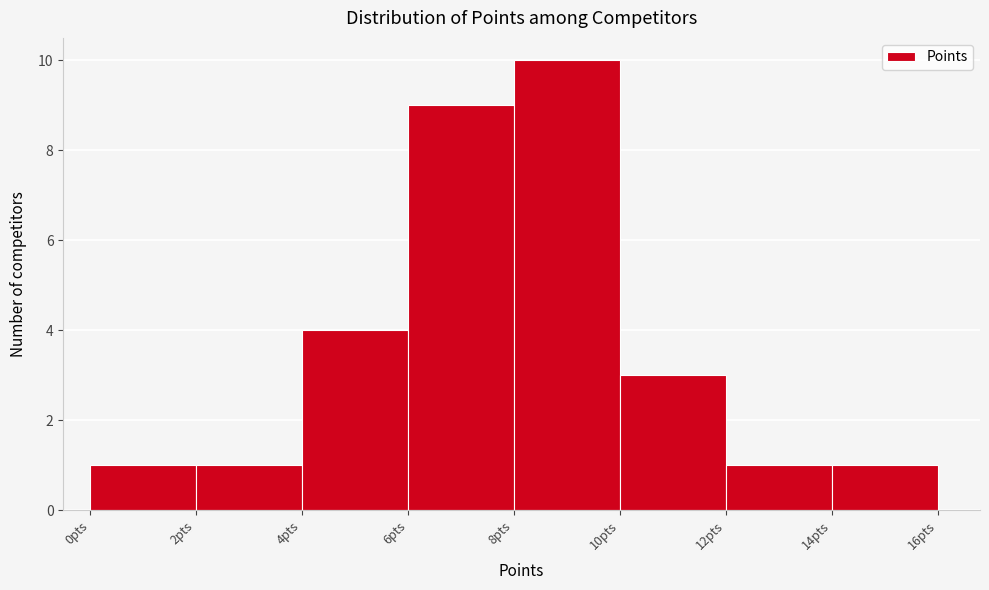

What is the height of the bar covering 0 to 2 on the x-axis? The values are not printed on the chart, so give them approximately, as read against the axis.

1